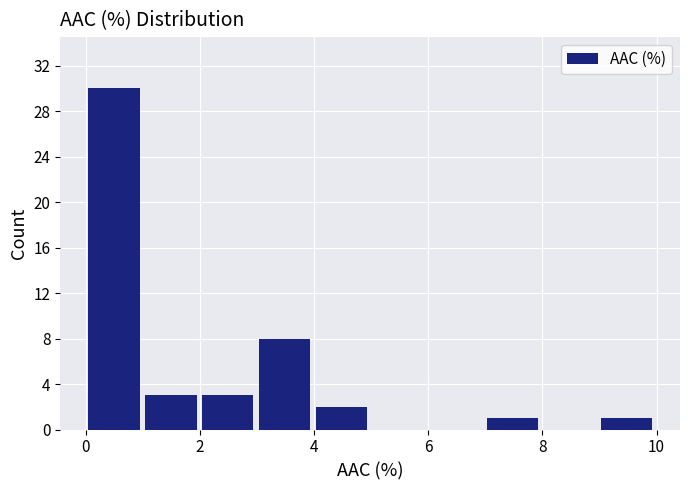

Over which range of the x-axis is the bar tallest?

0 to 1